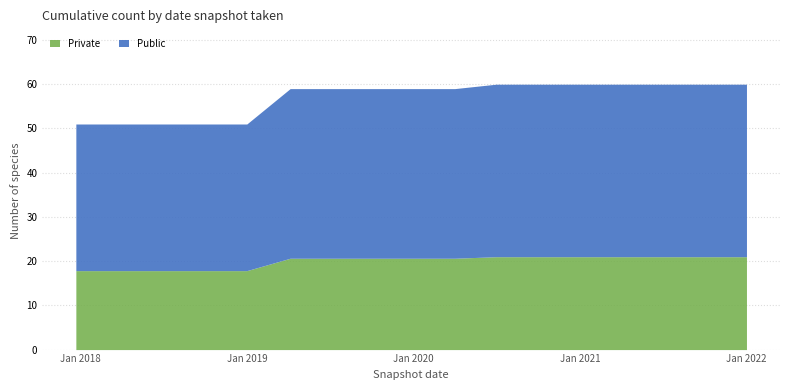

What is the ratio of the value at 2021-01-01 to the value at 2022-01-01?

1.0